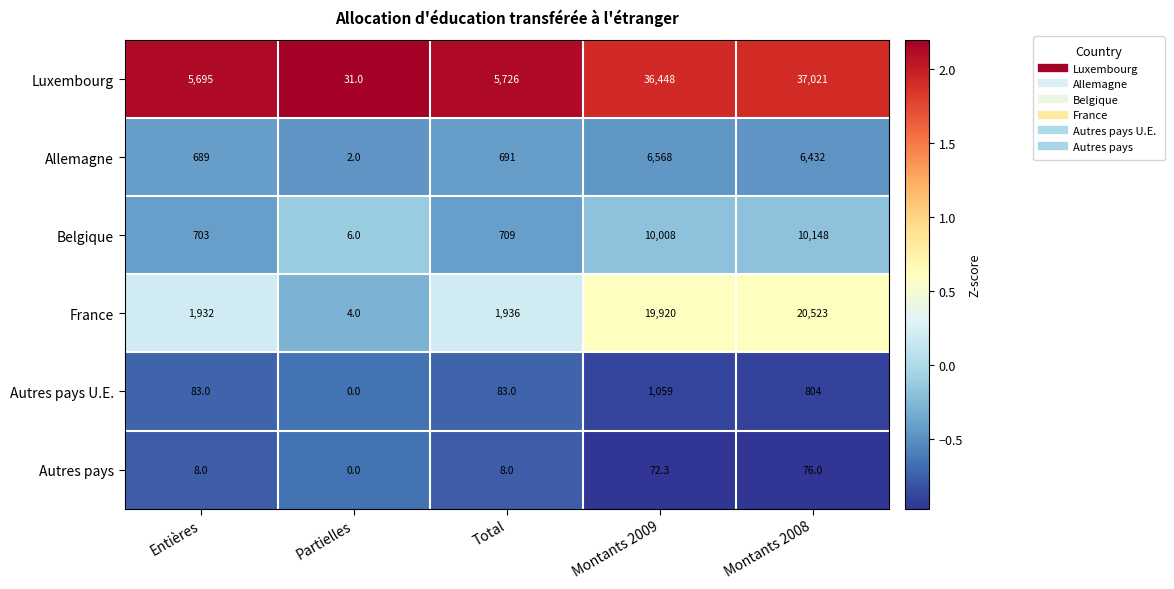

What is the difference between the maximum and second lowest values in the Belgique series?

9445.0